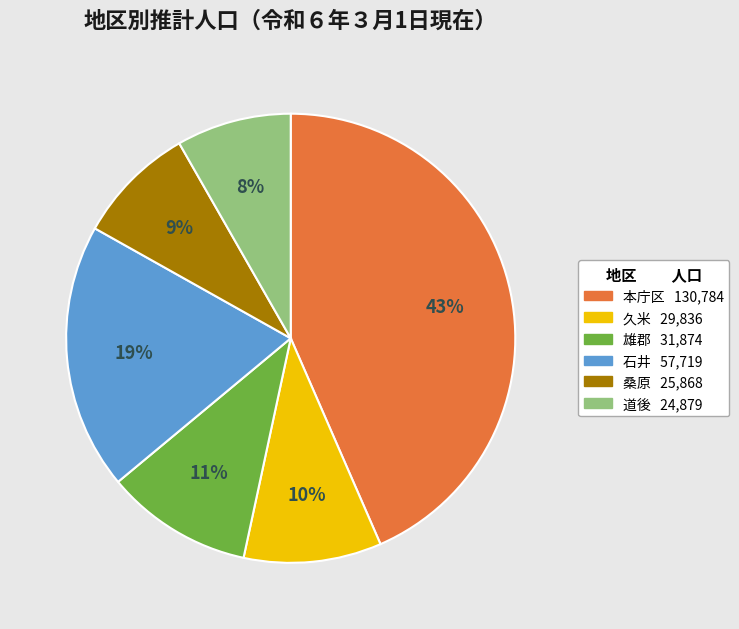

Is the sum of 桑原 and 久米 greater than half?

No